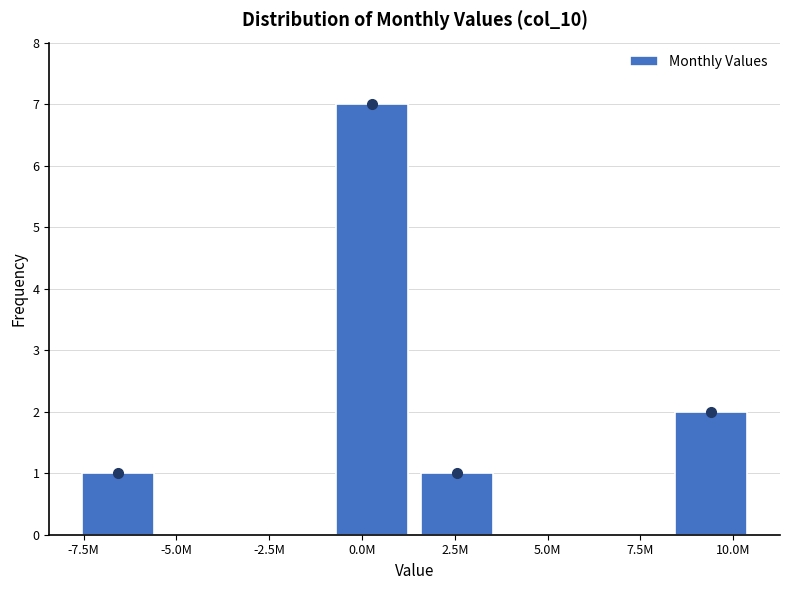

Reading right to left, list all the values displayed in this chart.

10.0M=2	7.5M=0	5.0M=0	2.5M=1	0.0M=7	-2.5M=0	-5.0M=0	-7.5M=1